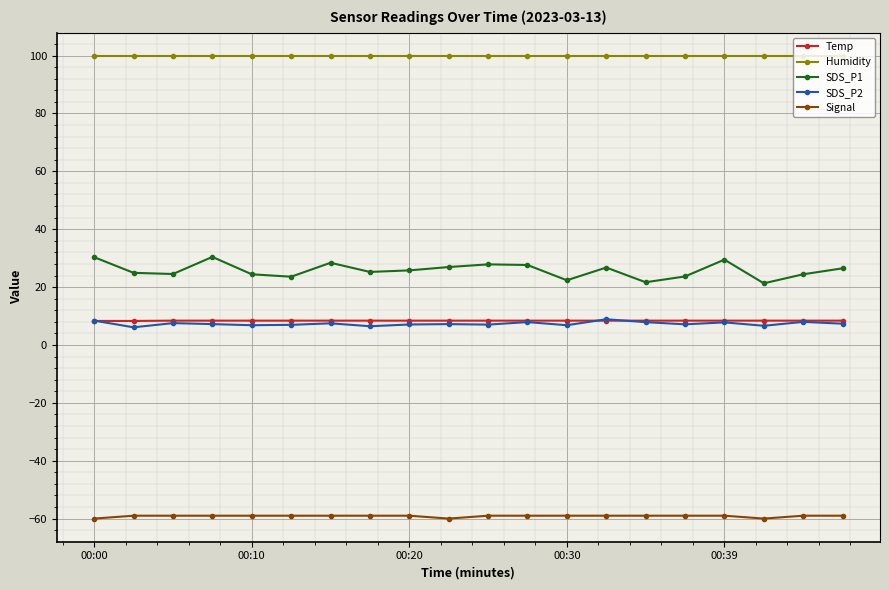

True or false: SDS_P2 and SDS_P1 cross at least once.

False